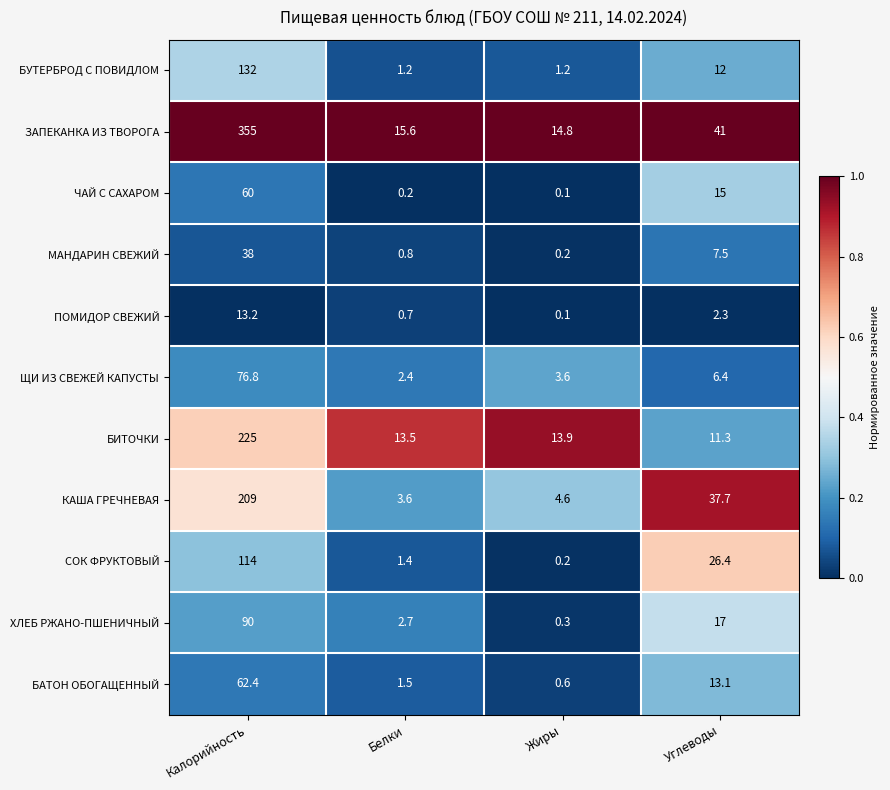

Which category has the highest value in the ХЛЕБ РЖАНО-ПШЕНИЧНЫЙ series?

Калорийность